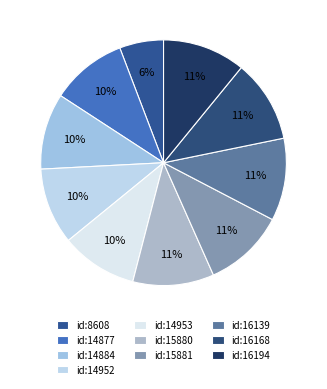

Count the number of slices in the pie.

10